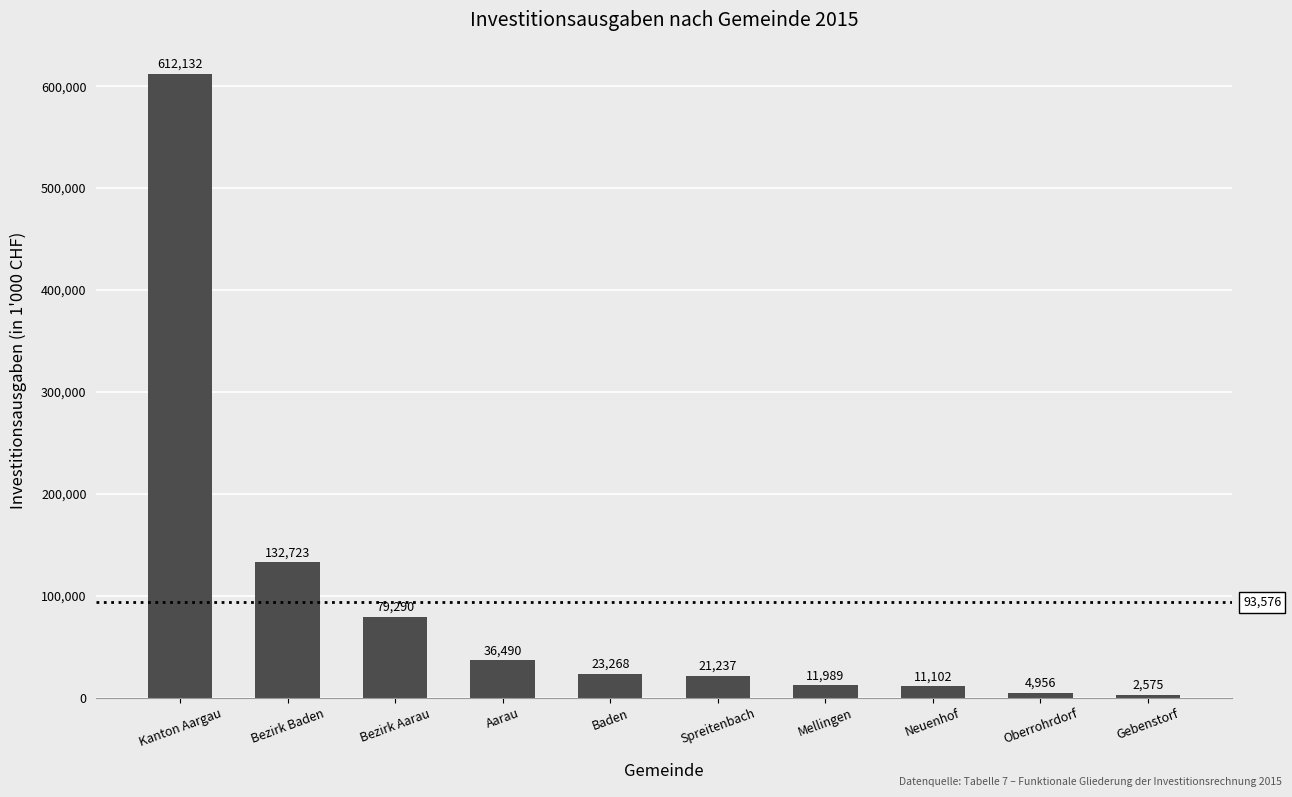

True or false: the data shows 4955.8 at Oberrohrdorf.

True